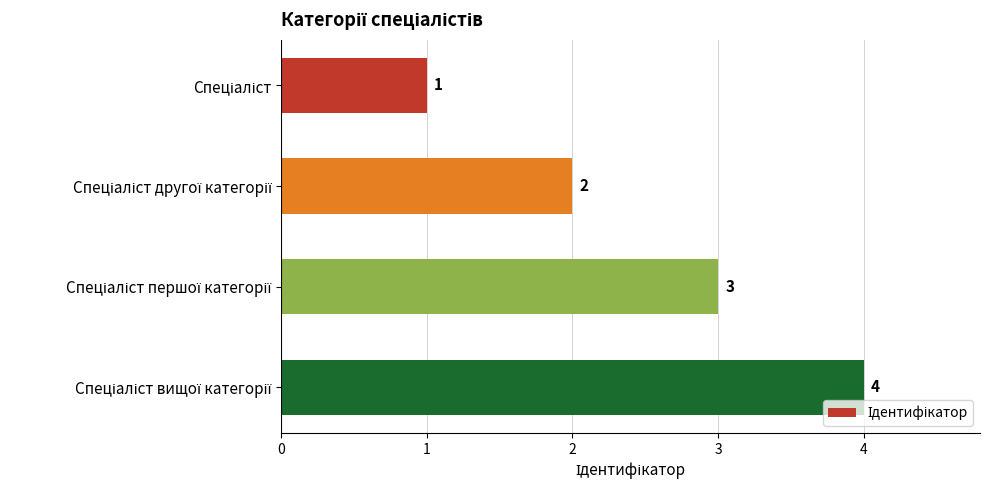

What is the sum of all values?

10